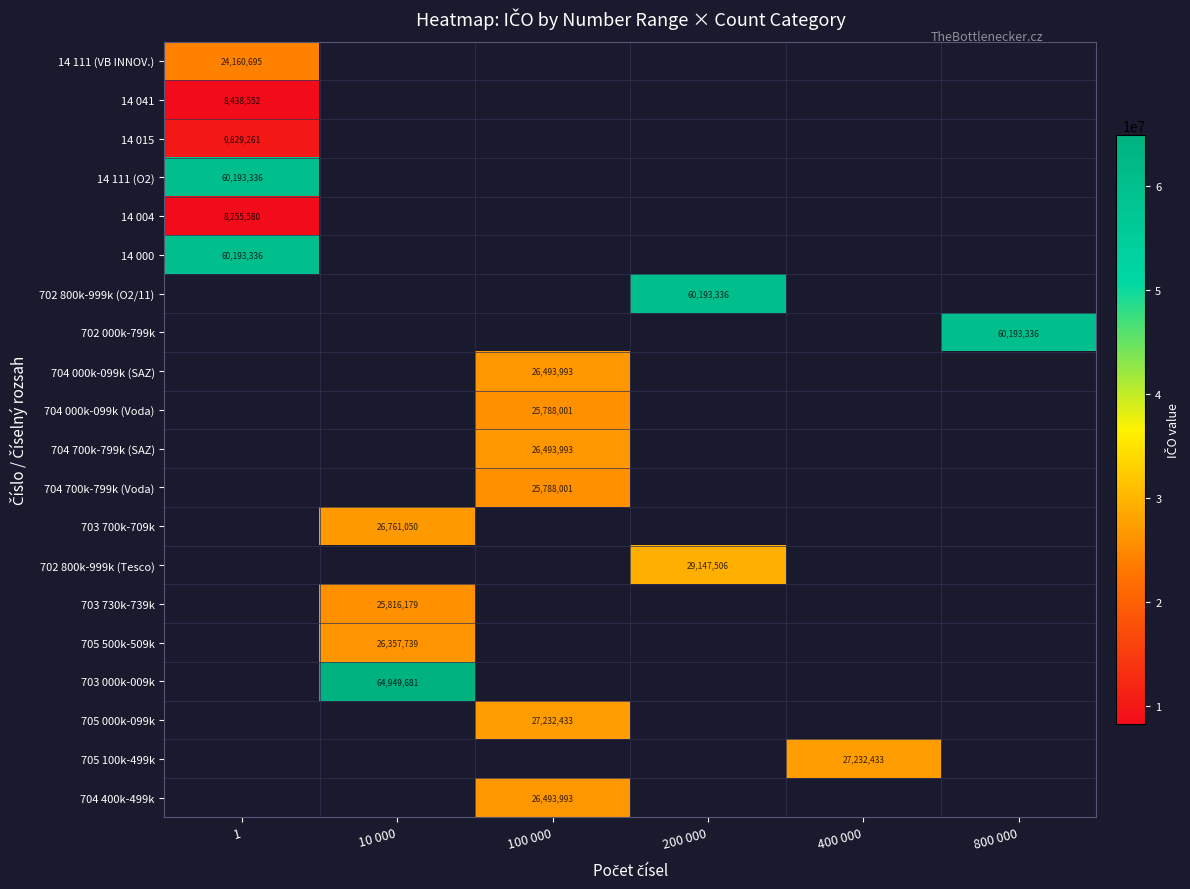

Is it true that 14 111 (VB INNOV.) equals 4991439 at 1?

False